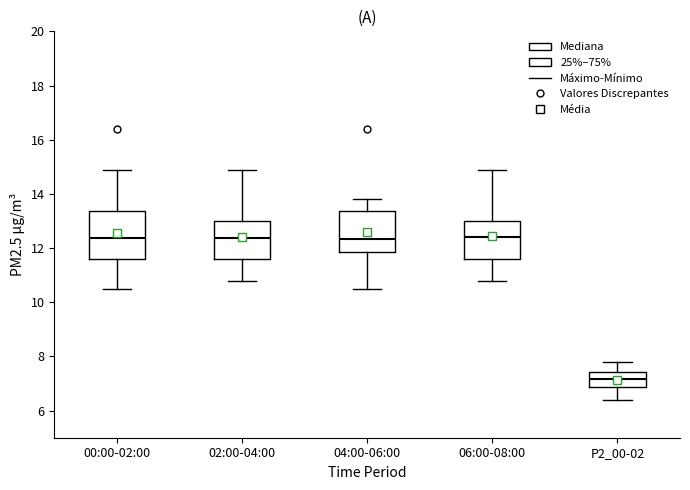

Where is the upper edge of the box for 00:00-02:00 on the y-axis? The values are not printed on the chart, so give them approximately, as read against the axis.

13.4